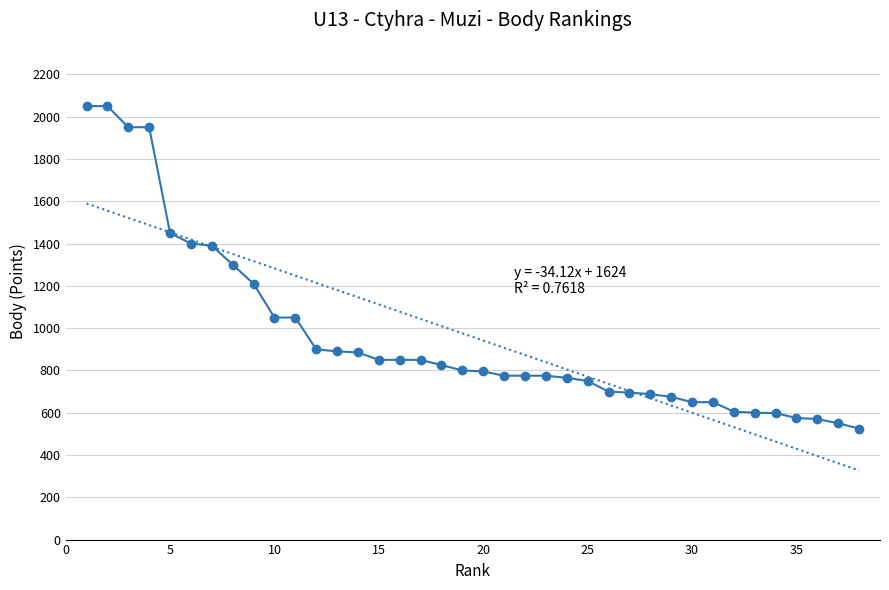

Reading right to left, list all the values displayed in this chart.

525	550	570	575	598	600	605	650	650	675	688	695	700	750	765	775	775	775	795	800	825	850	850	850	885	890	900	1050	1050	1210	1300	1390	1400	1450	1950	1950	2050	2050